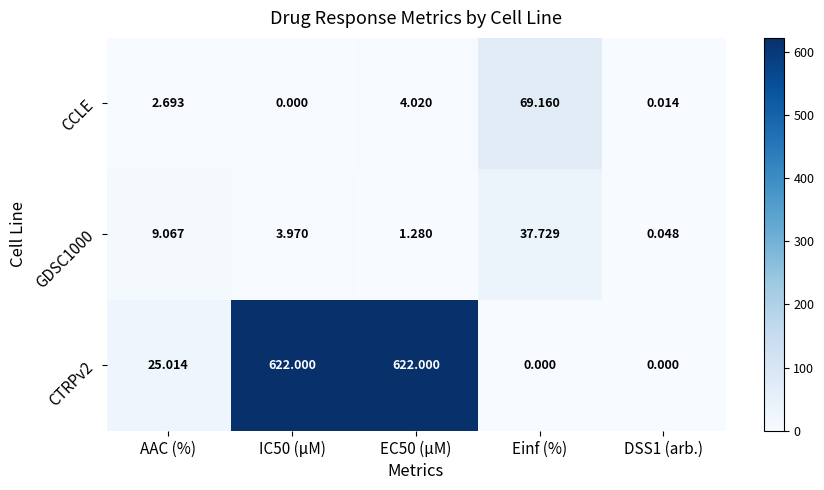

Is the value of GDSC1000 at EC50 (µM) greater than the value of CCLE at Einf (%)?

No